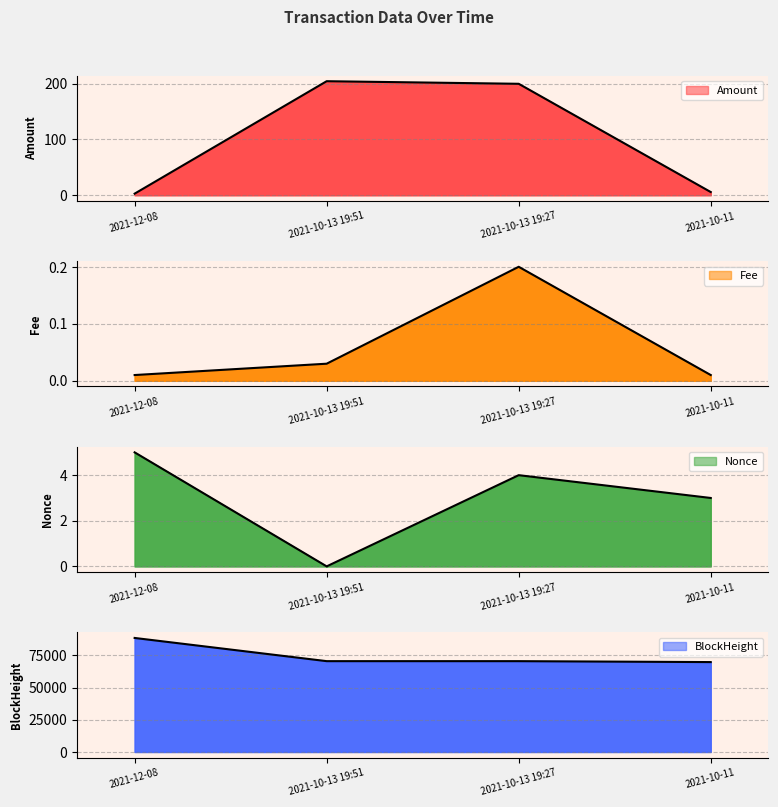

What is the sum of all Fee values?

0.3